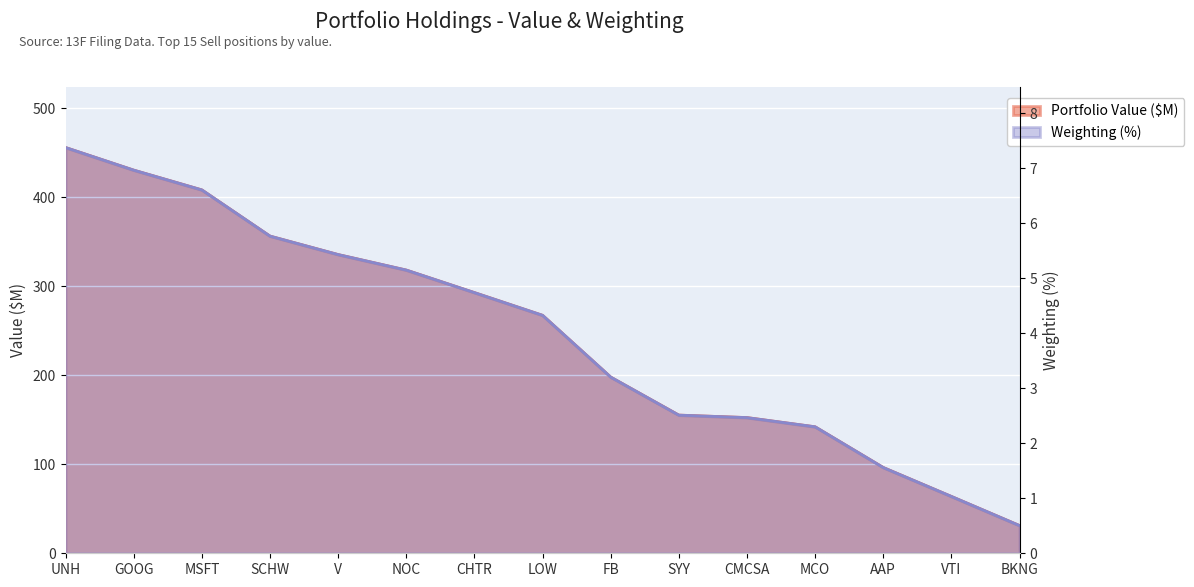

What is the label of the 13th point from the left?

AAP